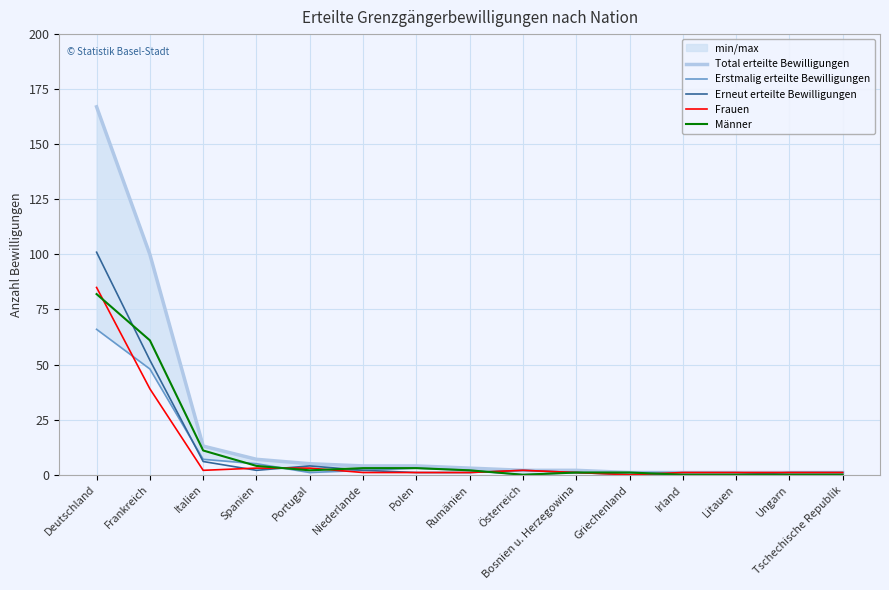

What is the approximate value of Frauen at Deutschland, to the nearest 10?

80